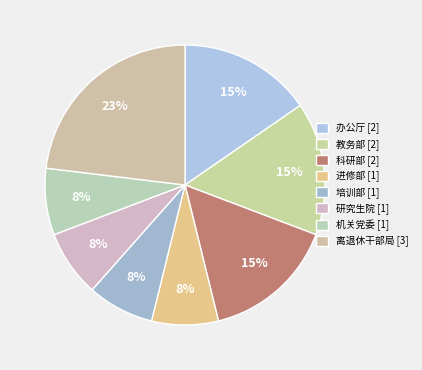

Do 机关党委 and 科研部 together represent more than half of the pie?

No